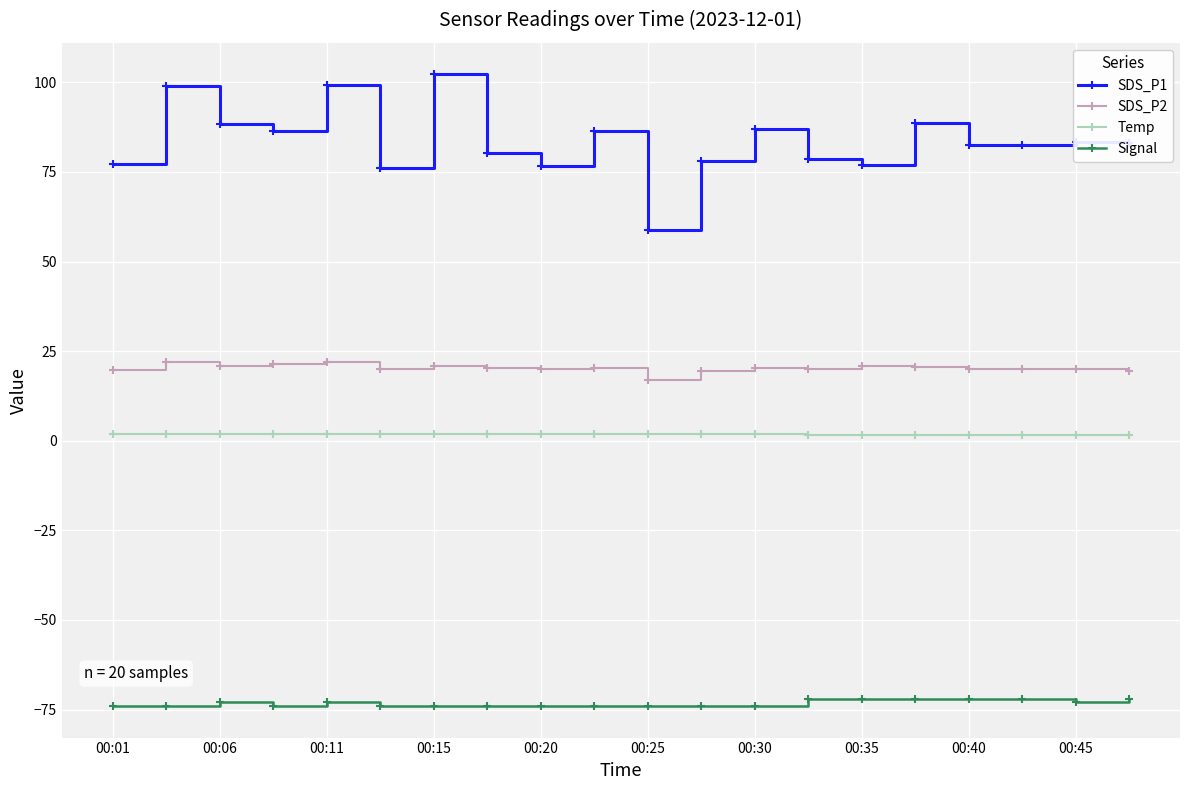

True or false: Signal has more than 0 points higher than both neighbors.

True